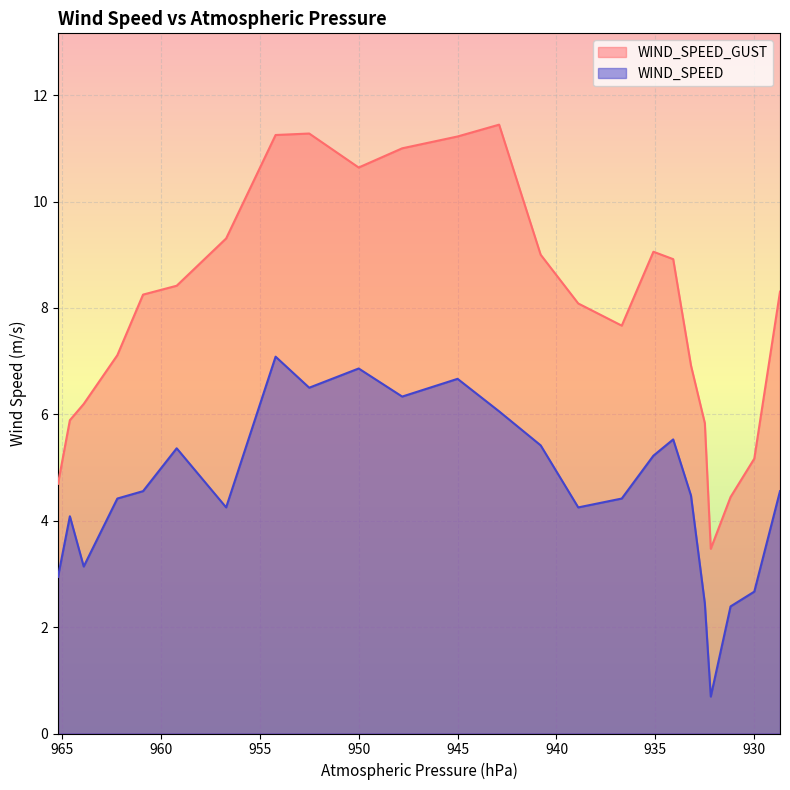

What is the spread (max minus min) of values at 936.7?

3.3